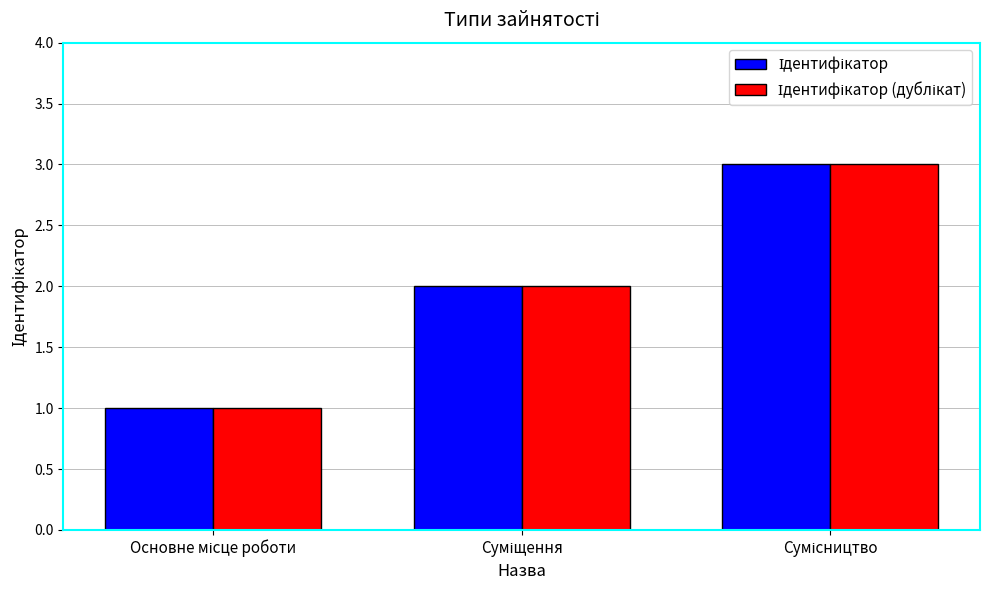

What is the maximum value shown in the chart?

3